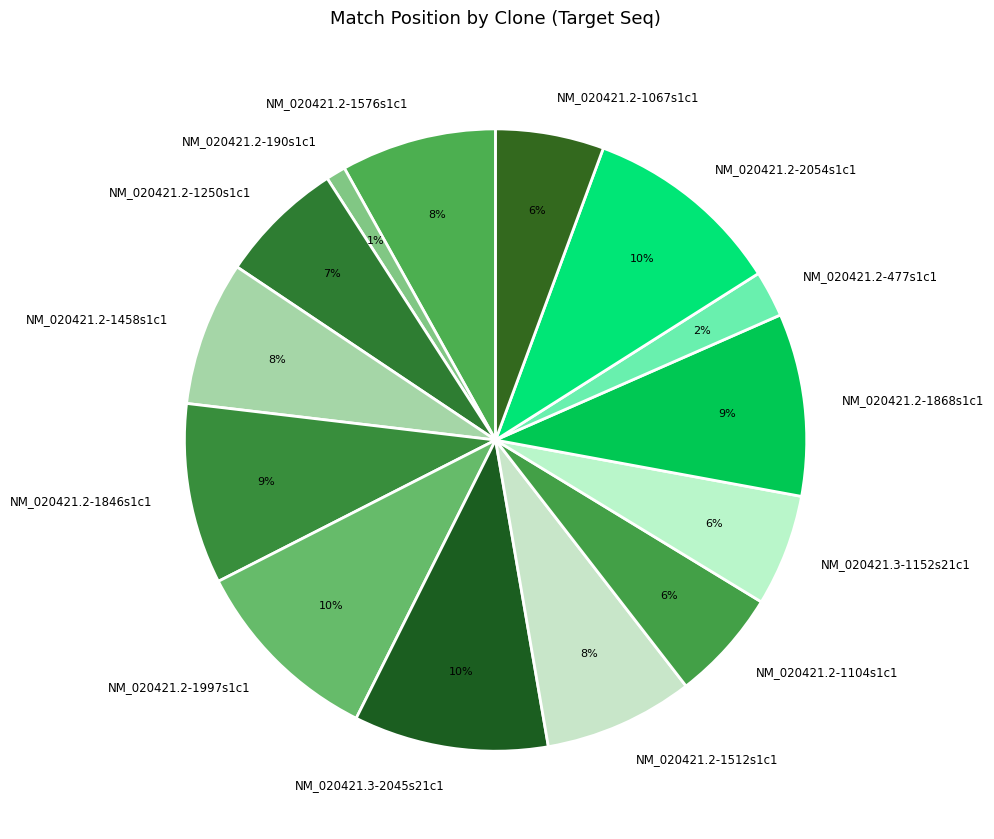

Count the number of slices in the pie.

14